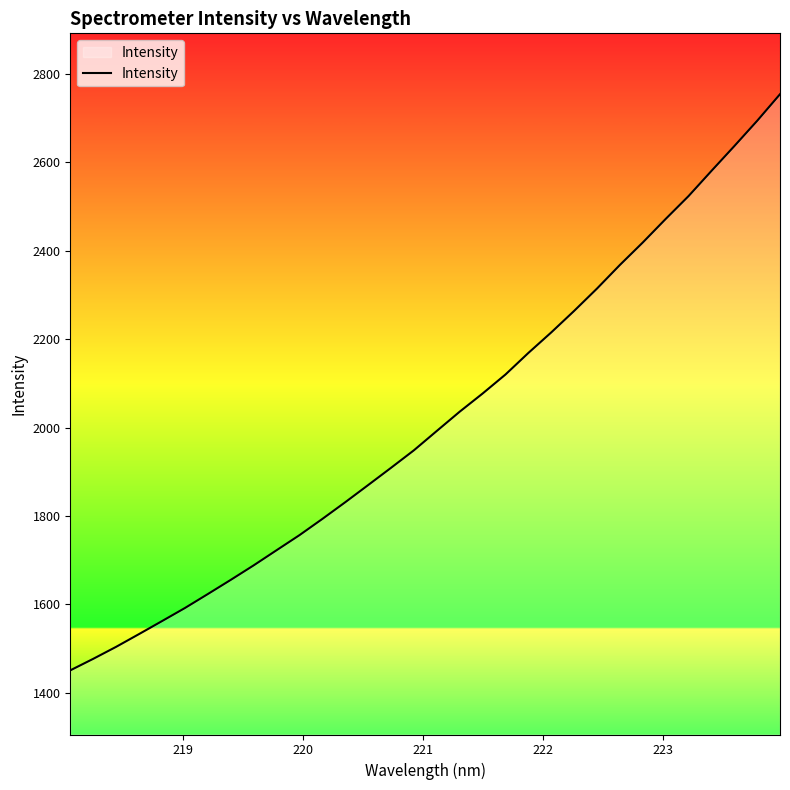

How many lines are shown in the chart?

1